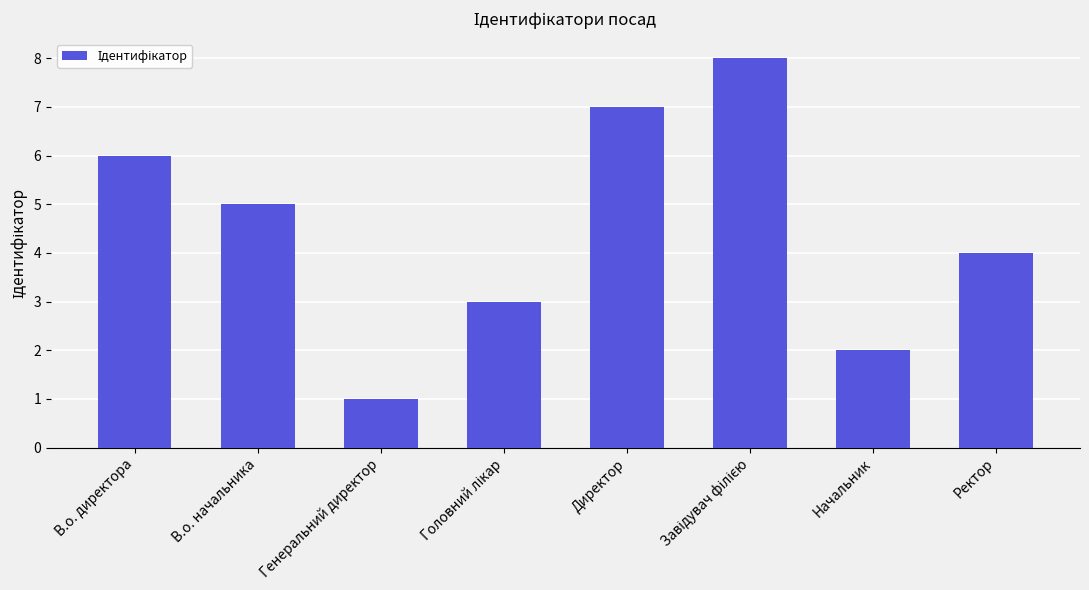

At which label does the data first exceed 5?

В.о. директора